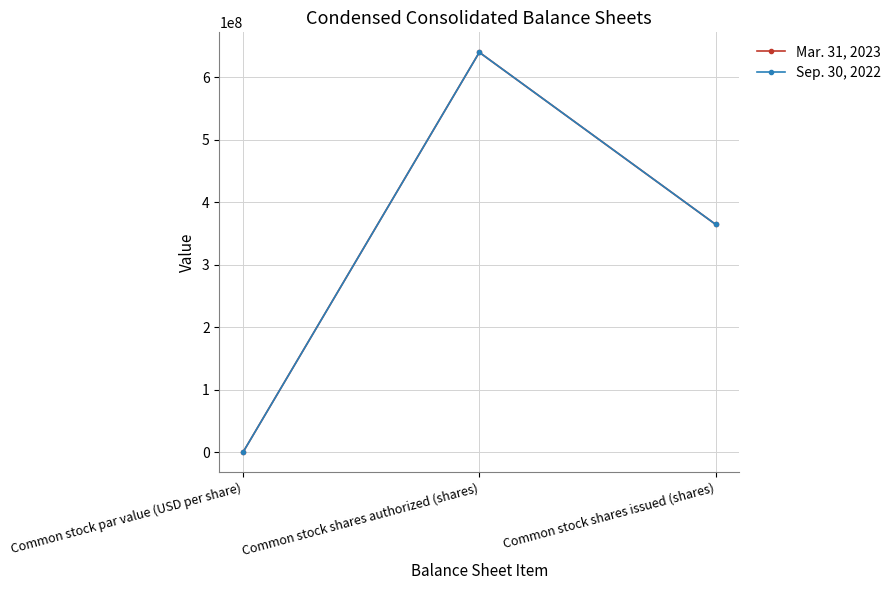

Does the chart have visible grid lines?

Yes